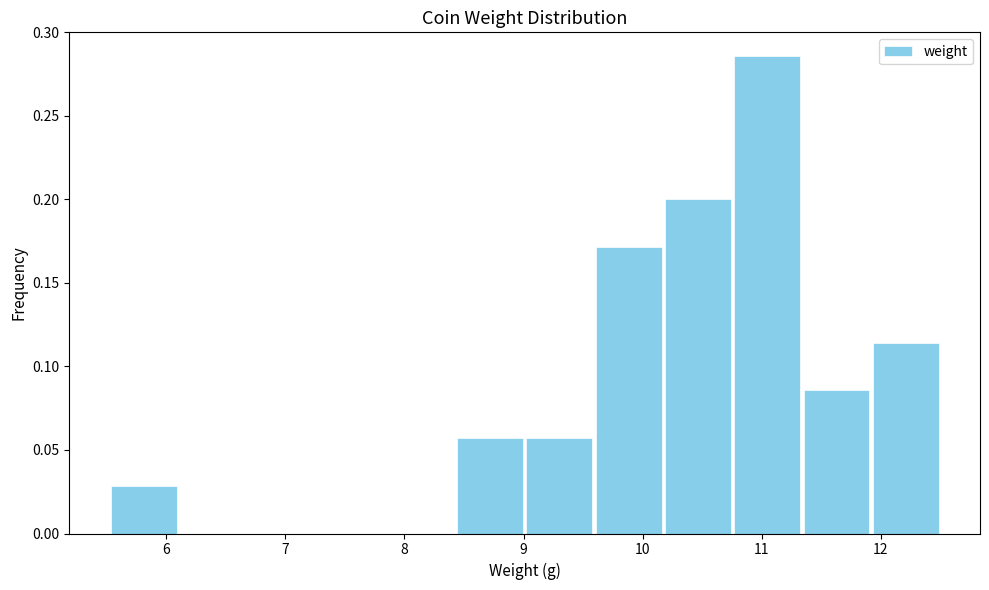

Reading left to right, list every bar in this chart as the range it spans on the x-axis followed by its height. Neither the bar edges nor the heights are printed on the chart, so give them approximately, as read against the axes.

5.5 to 6.1: 0.030
6.1 to 6.7: 0
6.7 to 7.3: 0
7.3 to 7.8: 0
7.8 to 8.4: 0
8.4 to 9.0: 0.055
9.0 to 9.6: 0.055
9.6 to 10.2: 0.170
10.2 to 10.8: 0.200
10.8 to 11.3: 0.285
11.3 to 11.9: 0.085
11.9 to 12.5: 0.115